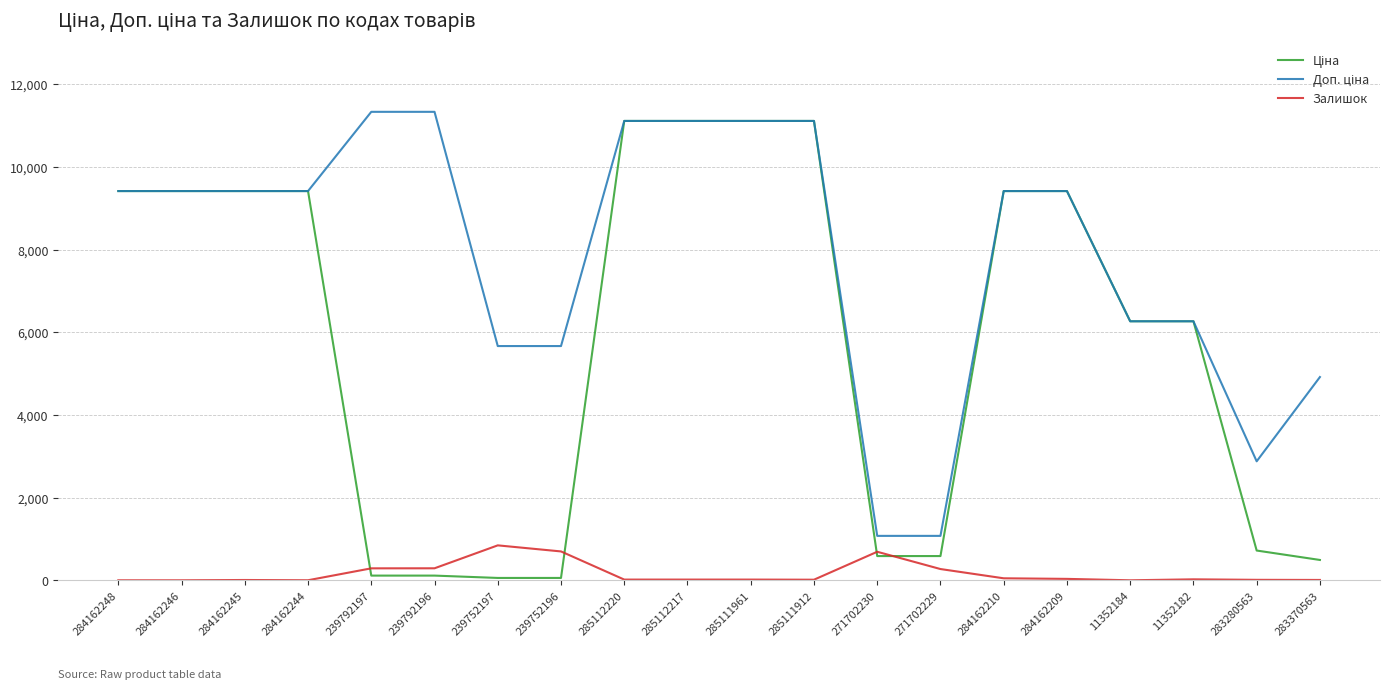

True or false: Залишок has a value of 7.0 at 284162245.

True